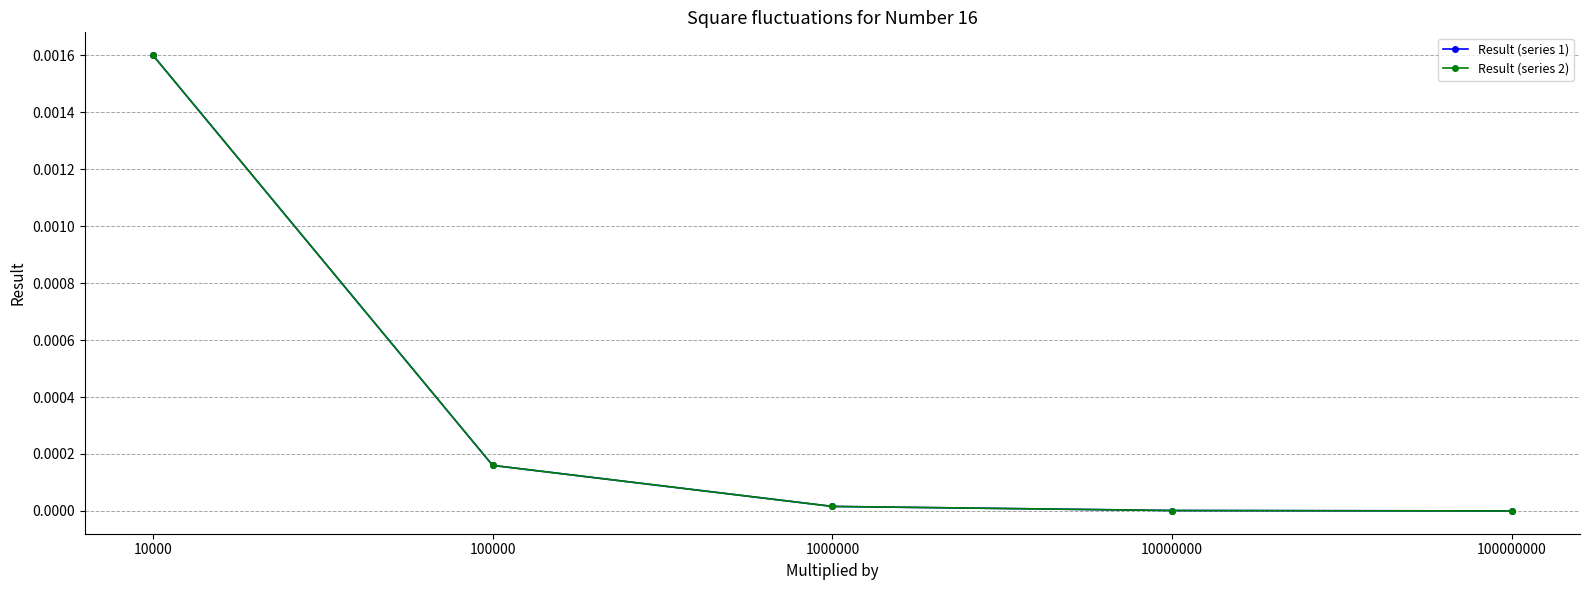

Does the chart have visible grid lines?

Yes